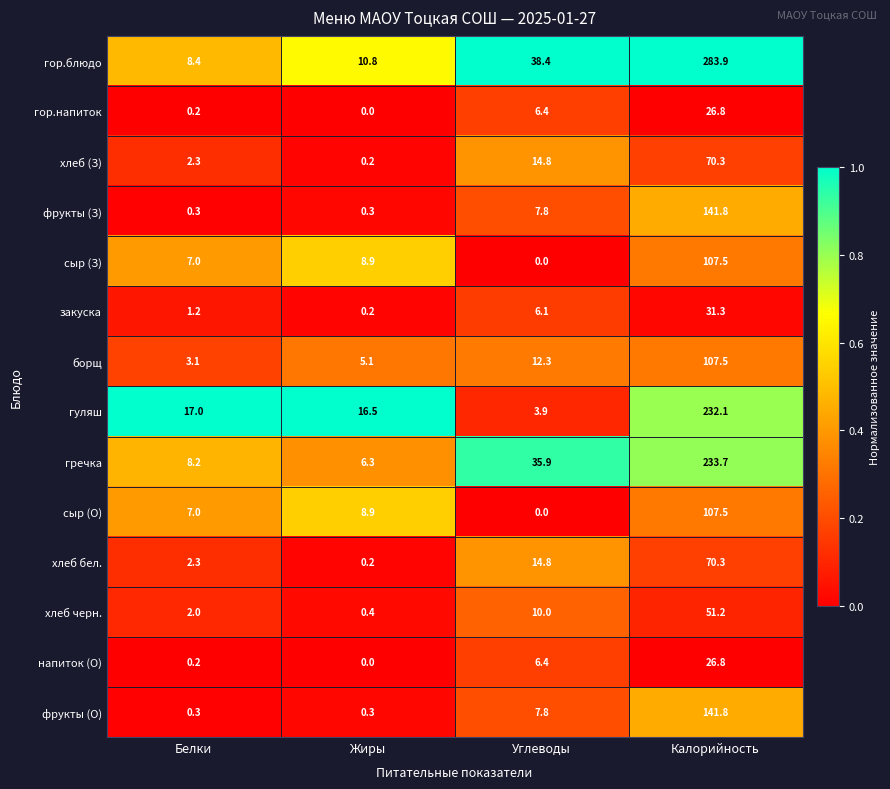

Where is хлеб бел. nearest to the value 35?

Углеводы